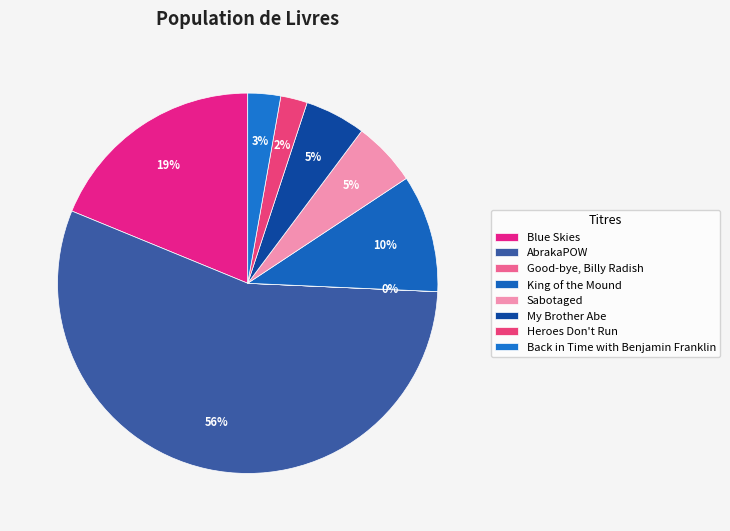

How many slices are in this pie chart?

8